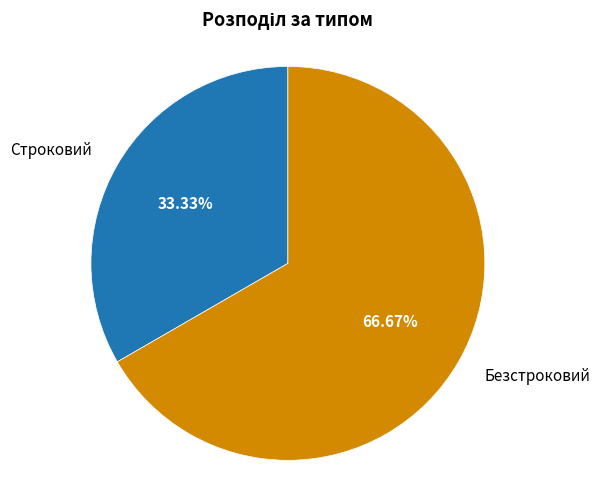

What is the ratio of the value at Строковий to the value at Безстроковий?

0.5